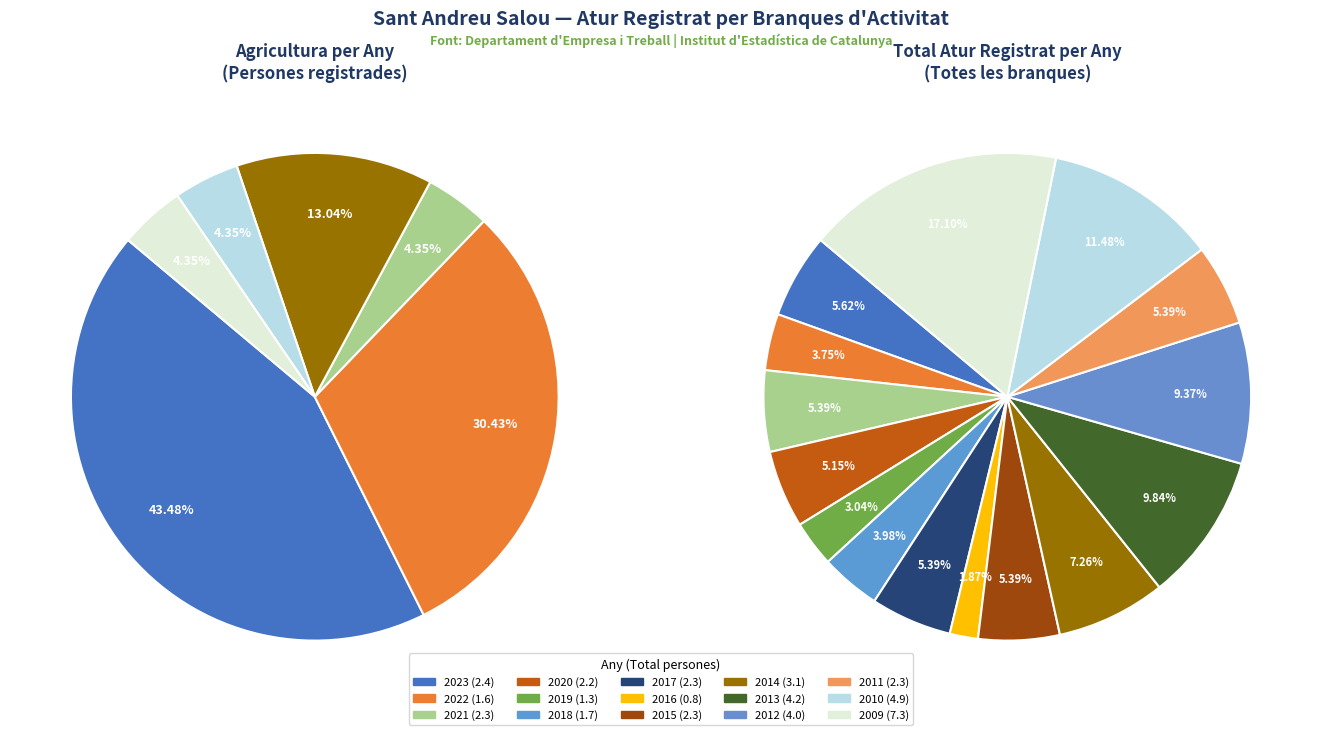

The 2018 slice represents 0% of the pie. True or false?

True